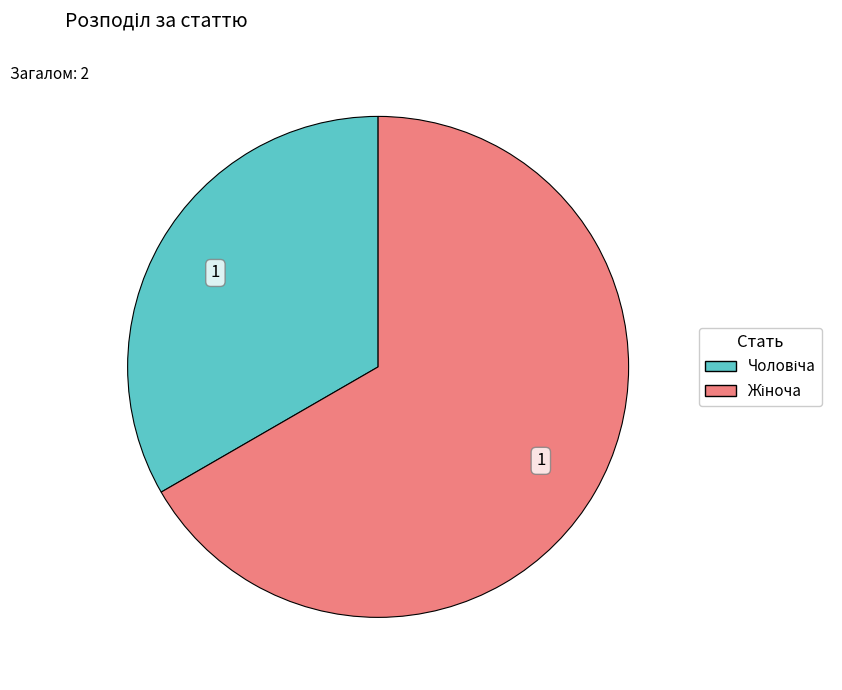

Is there any slice that represents more than half of the pie?

Yes